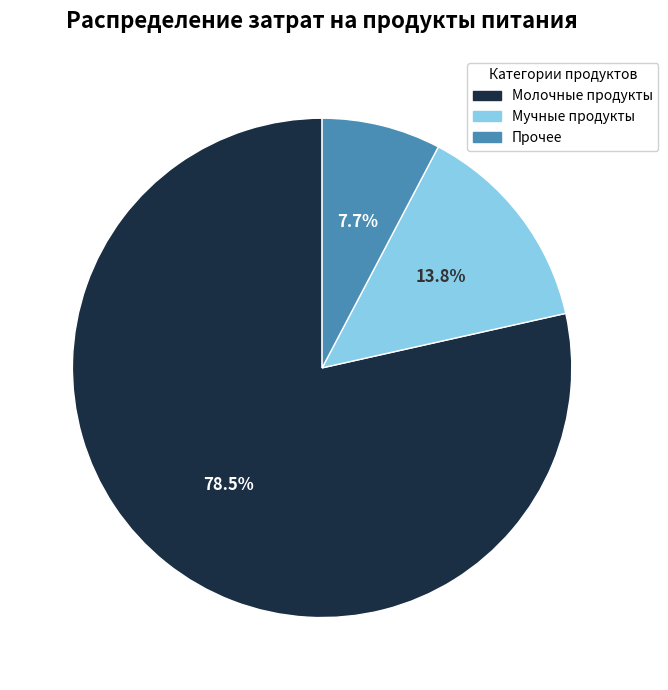

Count the number of slices in the pie.

3